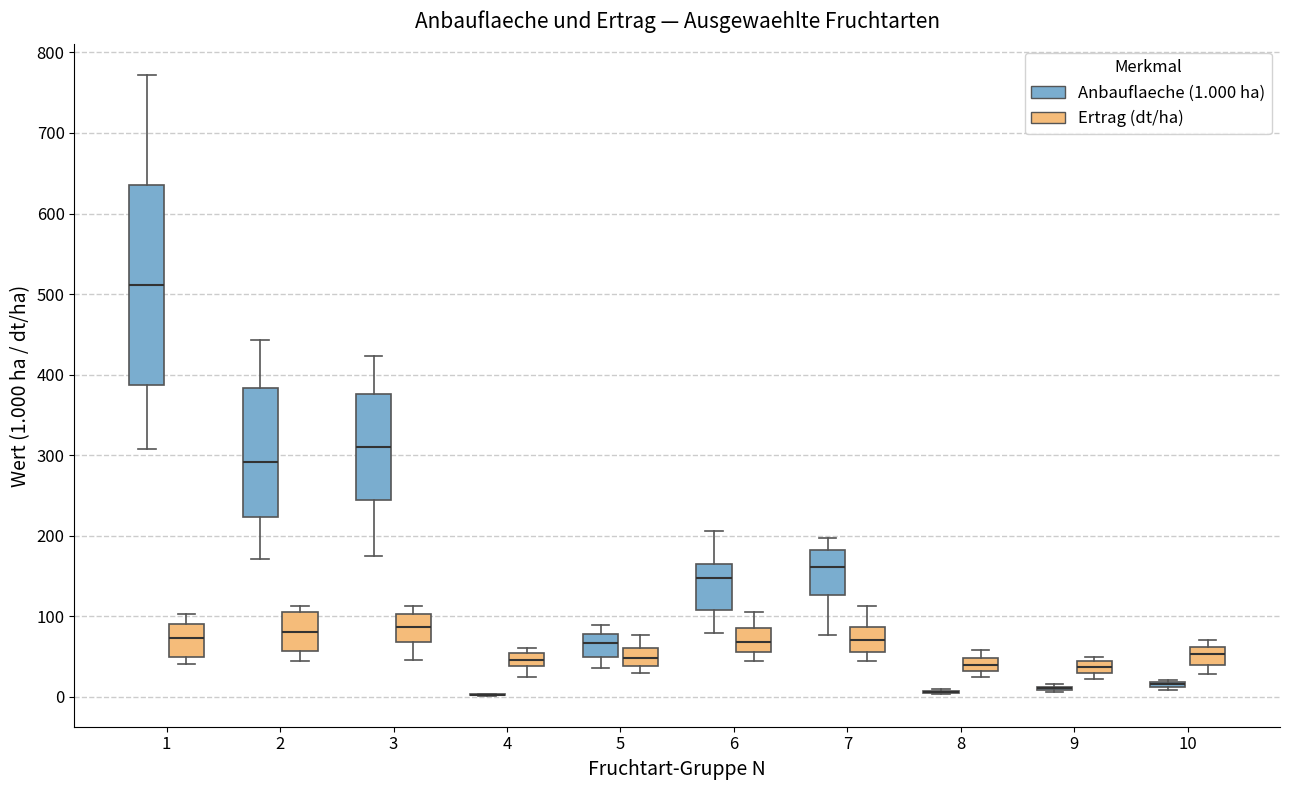

Comparing the boxes themselves (not the whiskers), which one is the tallest?

1 (Anbauflaeche (1.000 ha))